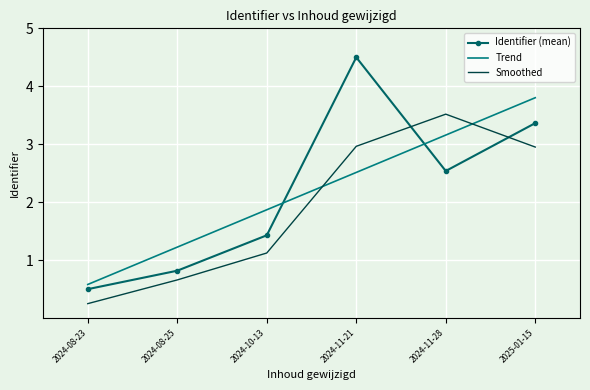

What is the highest value of the Smoothed series?

3.5